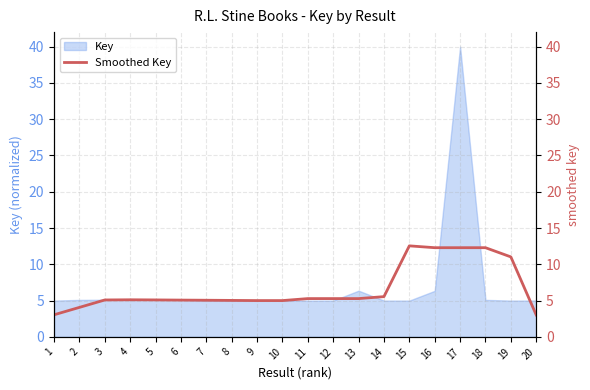

Which category has the highest value in the Key series?

17